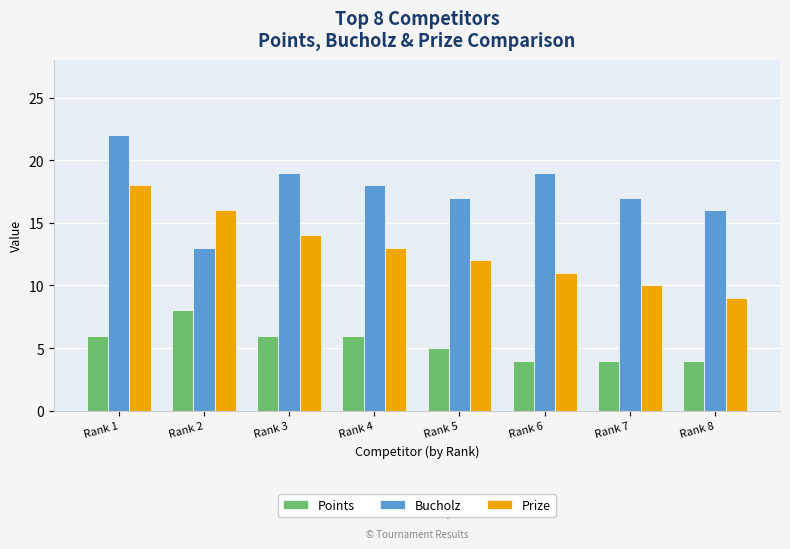

Reading right to left, transcribe all the data shown in this chart.

Points: 4	4	4	5	6	6	8	6
Bucholz: 16	17	19	17	18	19	13	22
Prize: 9	10	11	12	13	14	16	18